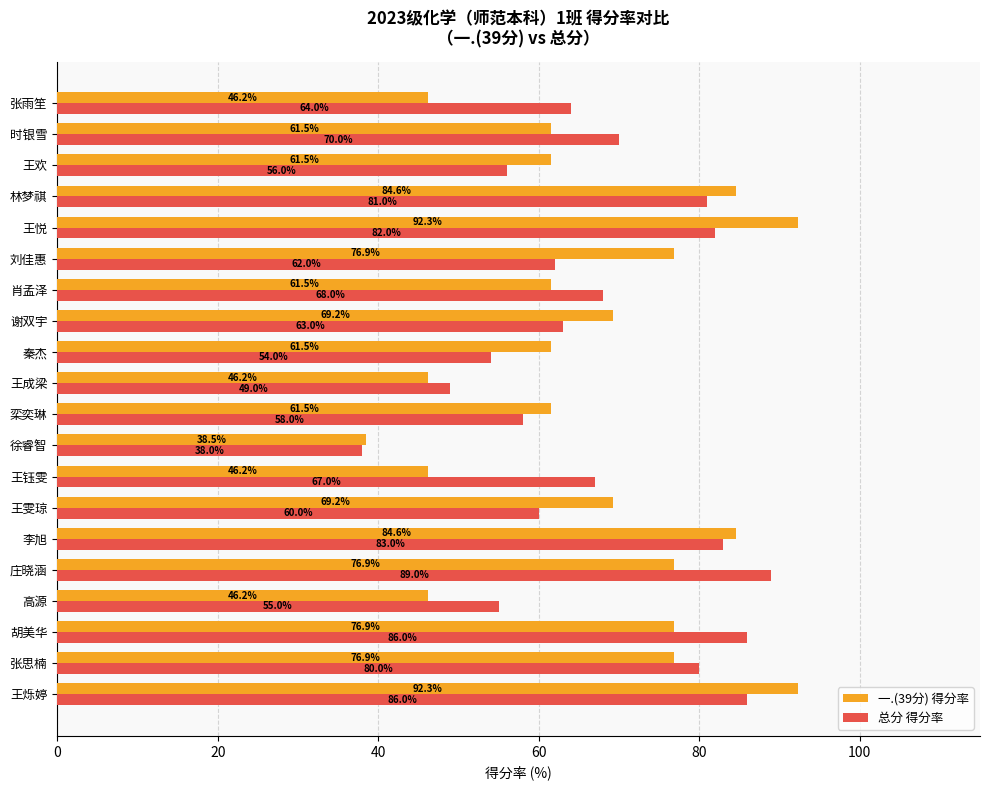

What is the maximum value shown in the chart?

92.3